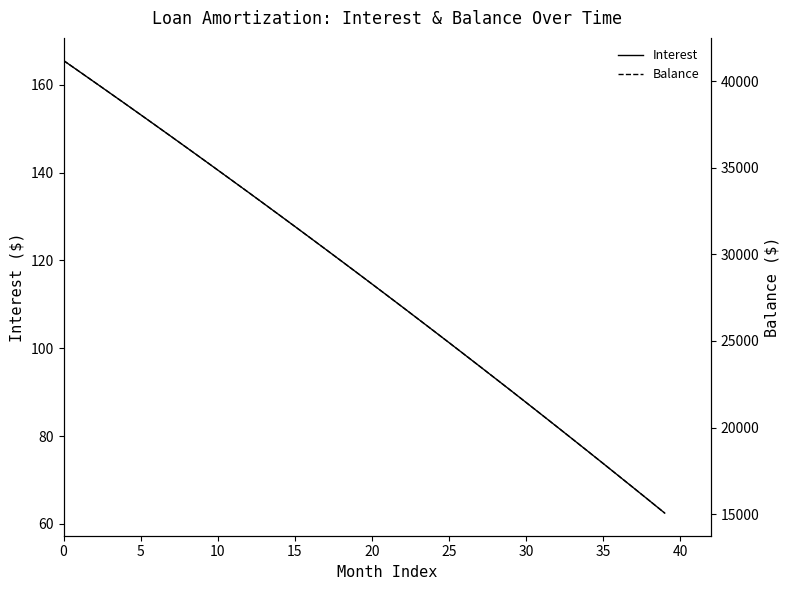

Does the chart have visible grid lines?

No